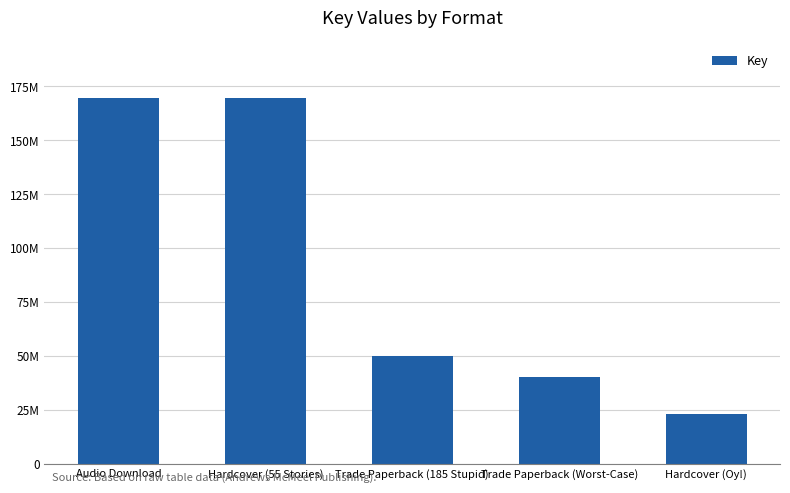

Between Trade Paperback (Worst-Case) and Audio Download, which is larger?

Audio Download